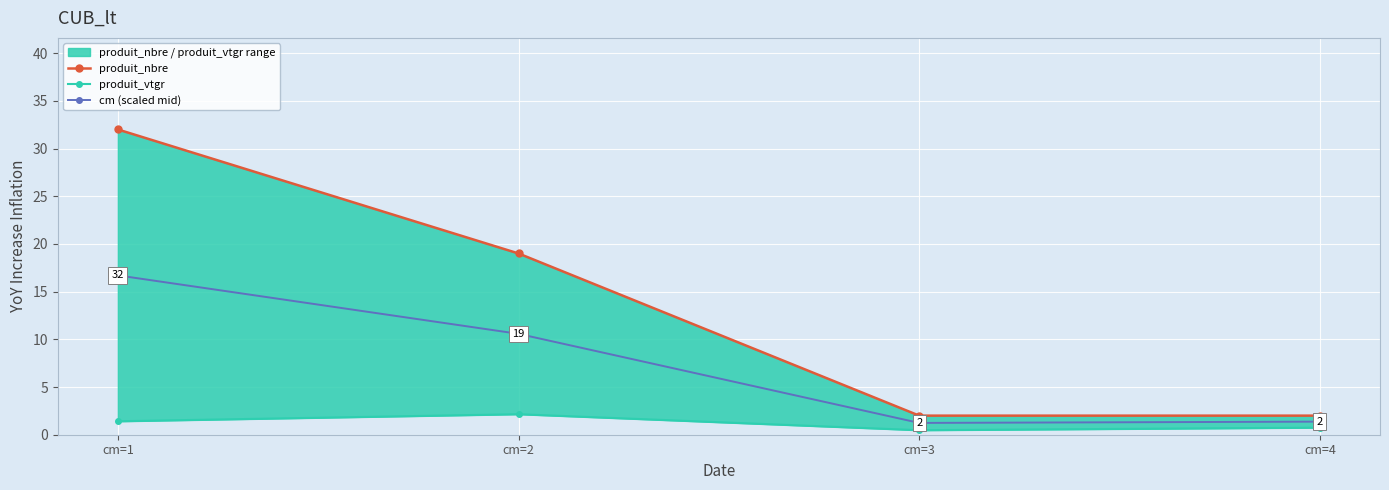

What are all the series names shown in the legend?

produit_nbre, produit_vtgr, cm (scaled mid)